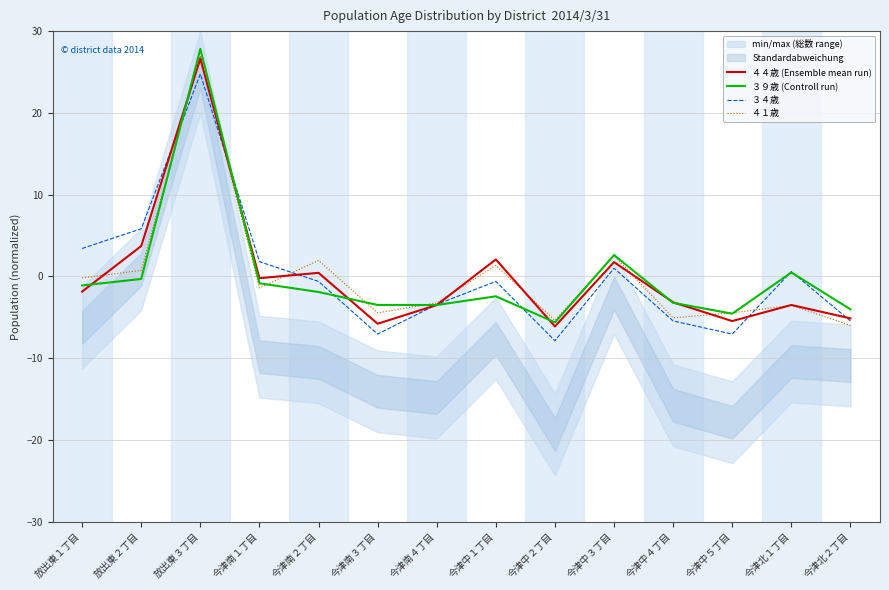

True or false: ３９歳 (Controll run) has more than 1 points higher than both neighbors.

True